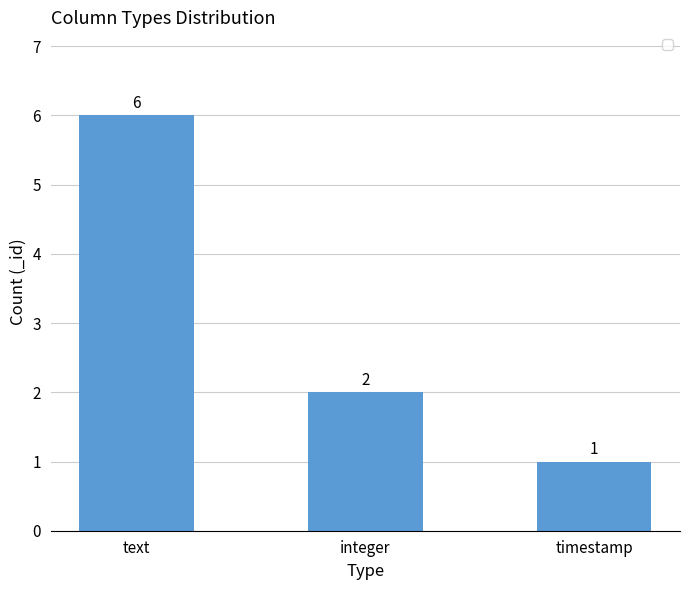

The chart shows a value of 10 at text. True or false?

False